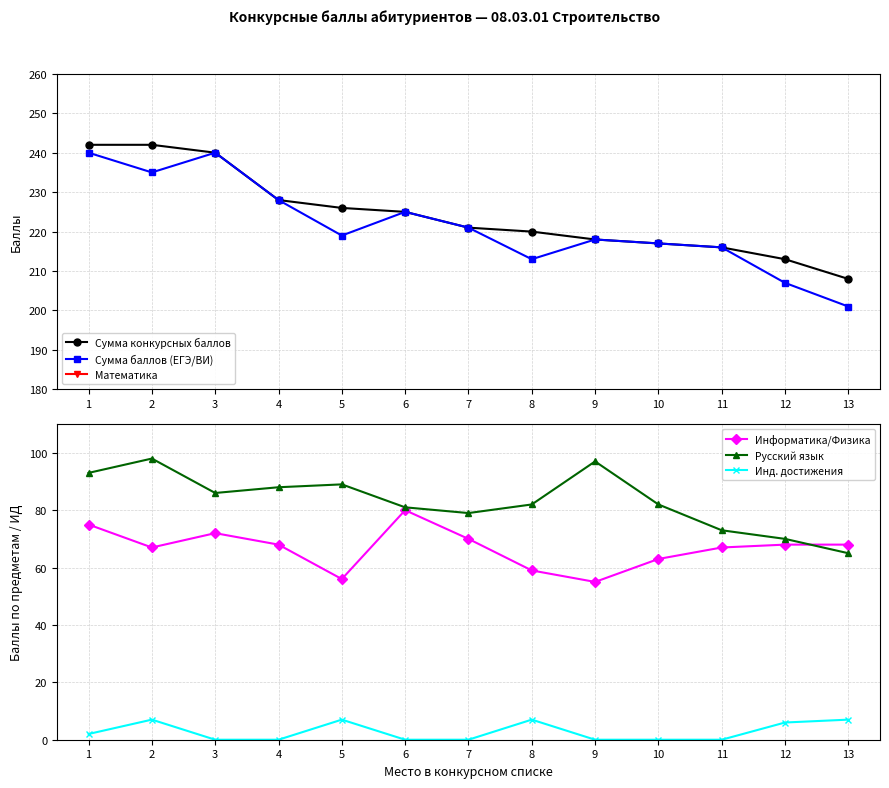

Which has a higher value, 10 or 8?

8